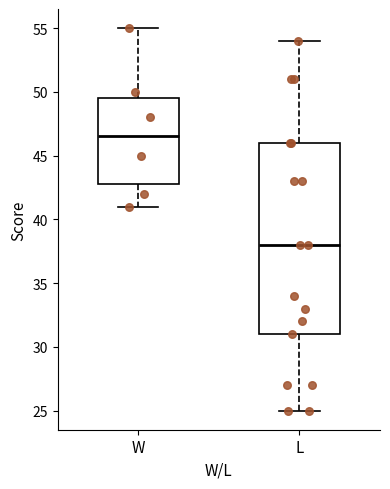

Reading left to right, read every box against the y-axis: the position of its median line, the range the box covers, and the ends of its whiskers. The values are not printed on the chart, so give them approximately, as read against the axis.

W: median 46.5, box 43.0 to 49.5, whiskers 41.0 to 55.0
L: median 38.0, box 31.0 to 46.0, whiskers 25.0 to 54.0